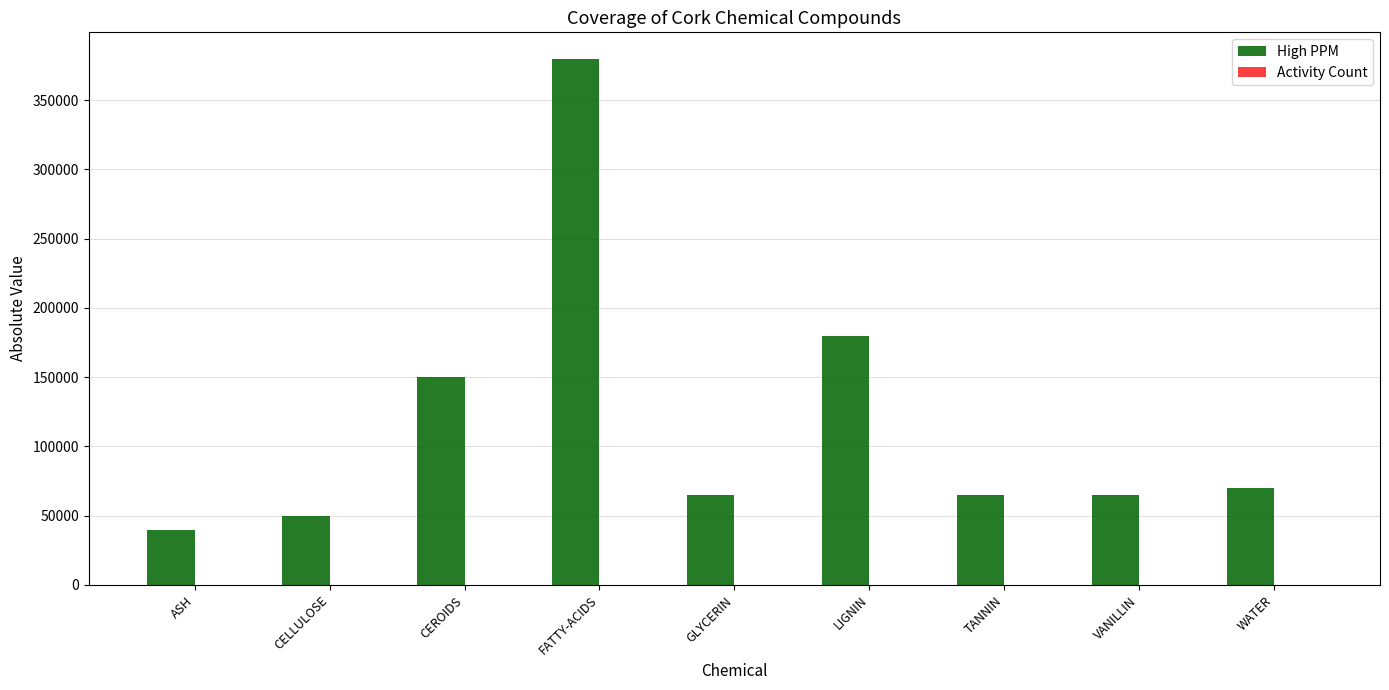

How many groups of bars are there?

9